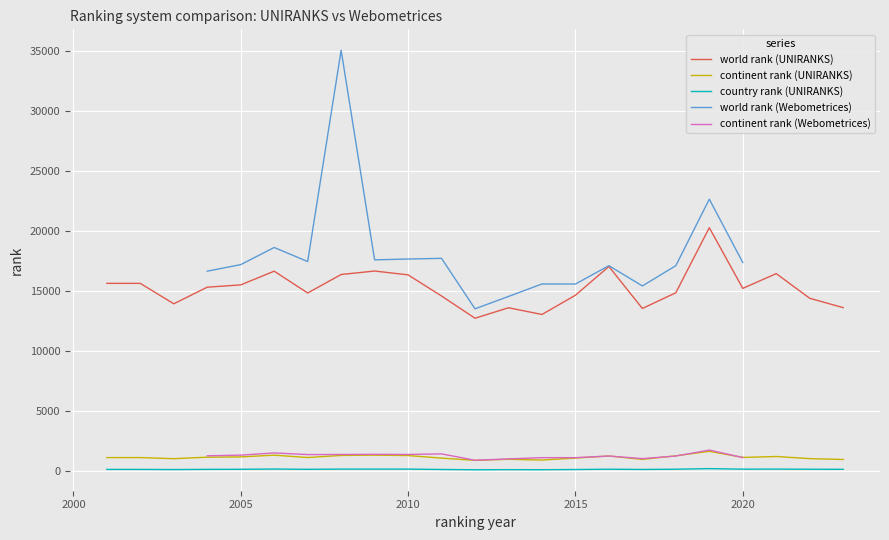

True or false: world rank (UNIRANKS) has a value of 16374 at 2010.

True